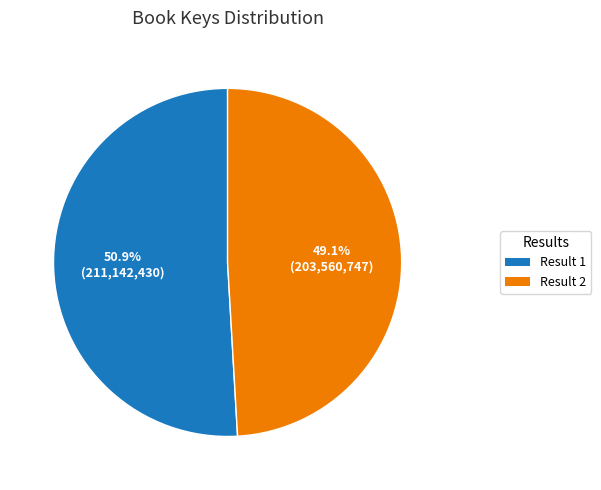

Which category accounts for the majority?

Result 1